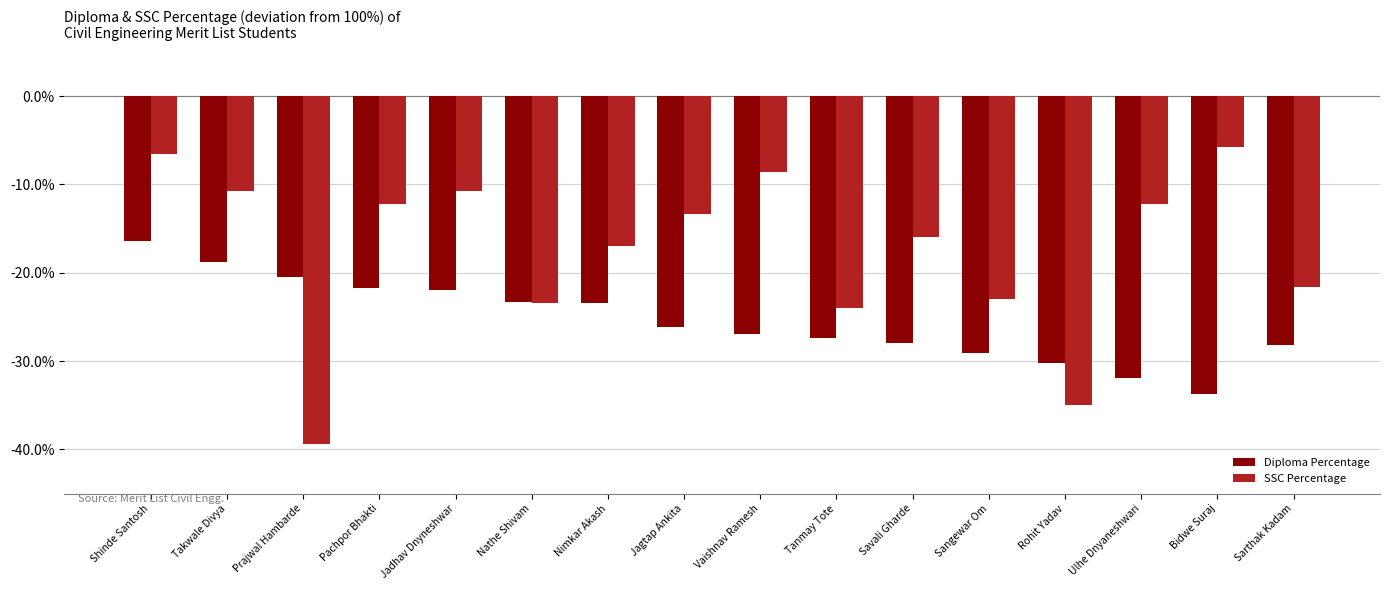

Rank the series by their average value, from highest to lowest.

SSC Percentage, Diploma Percentage